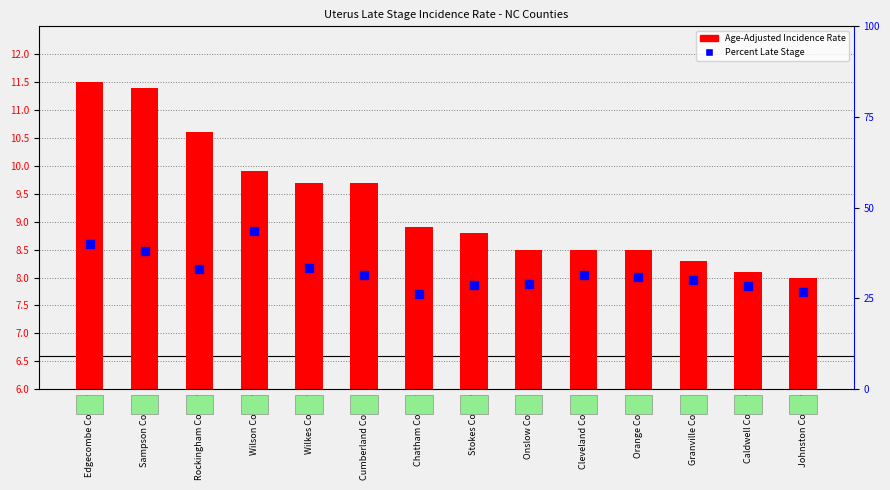

Which series has the largest Y range (max minus min)?

Percent Late Stage